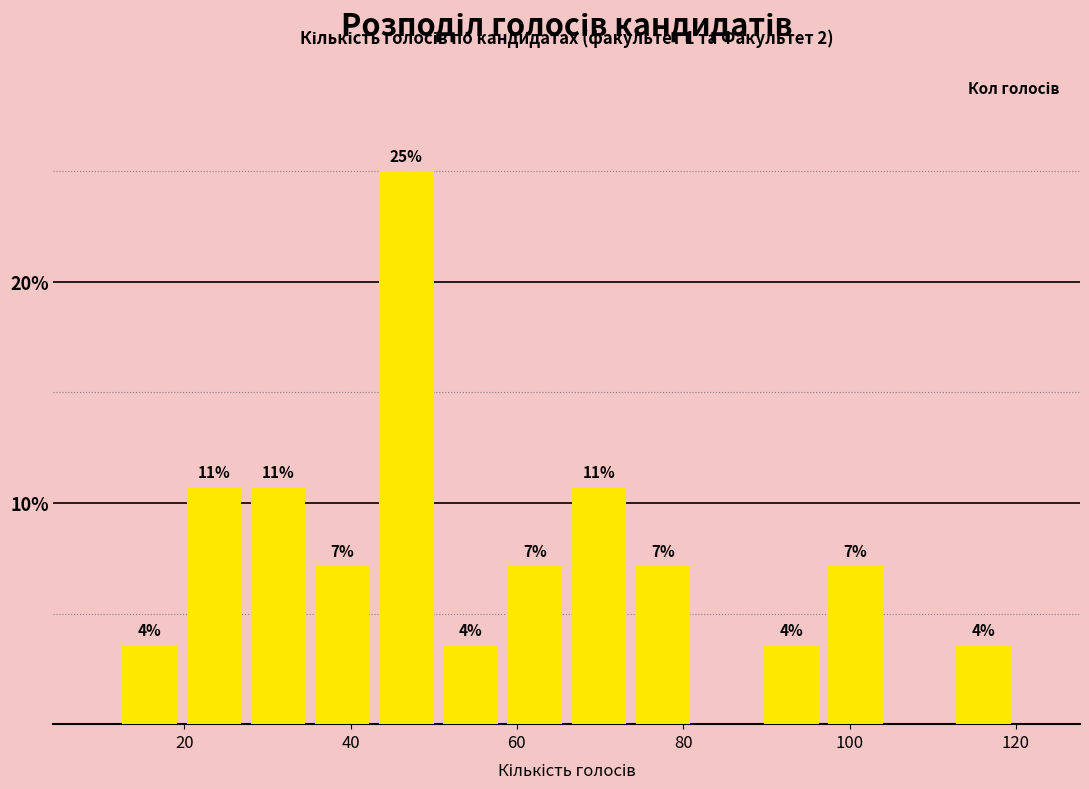

Around what value on the x-axis is the tallest bar? Give the approximate position of its centre, as read against the axis.

46